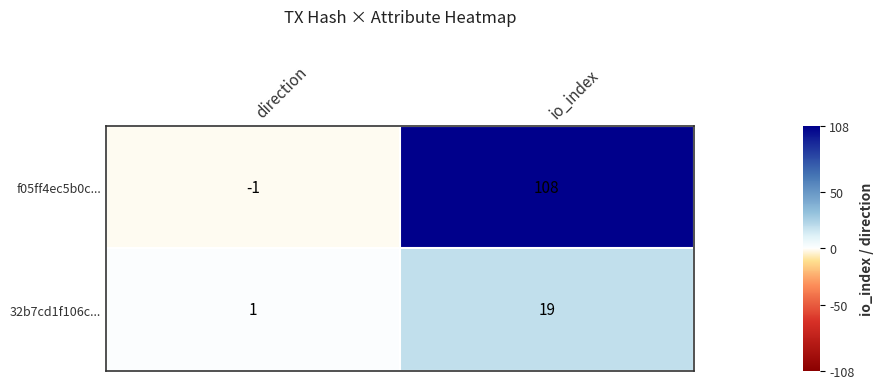

True or false: 32b7cd1f106c... has a value of 11 at io_index.

False